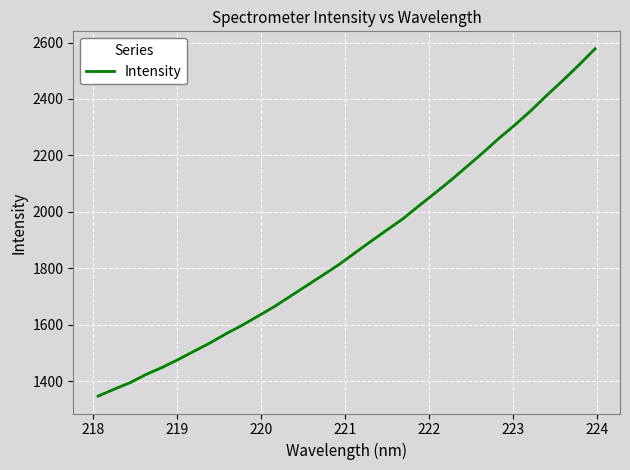

What is the greatest value displayed?

2578.2